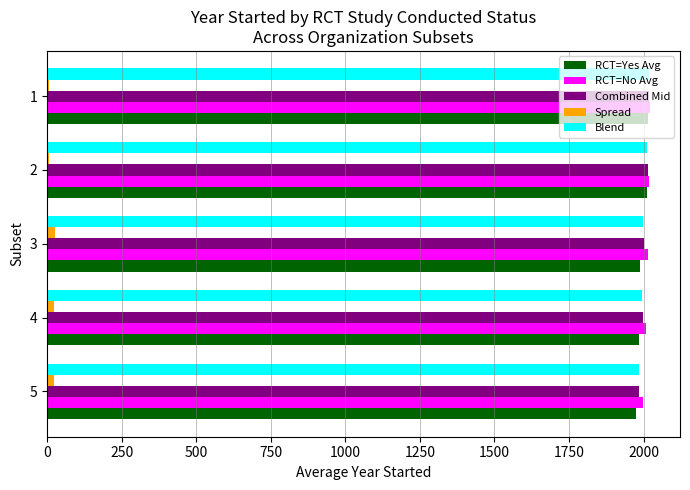

What is the highest value of the Combined Mid series?

2018.6